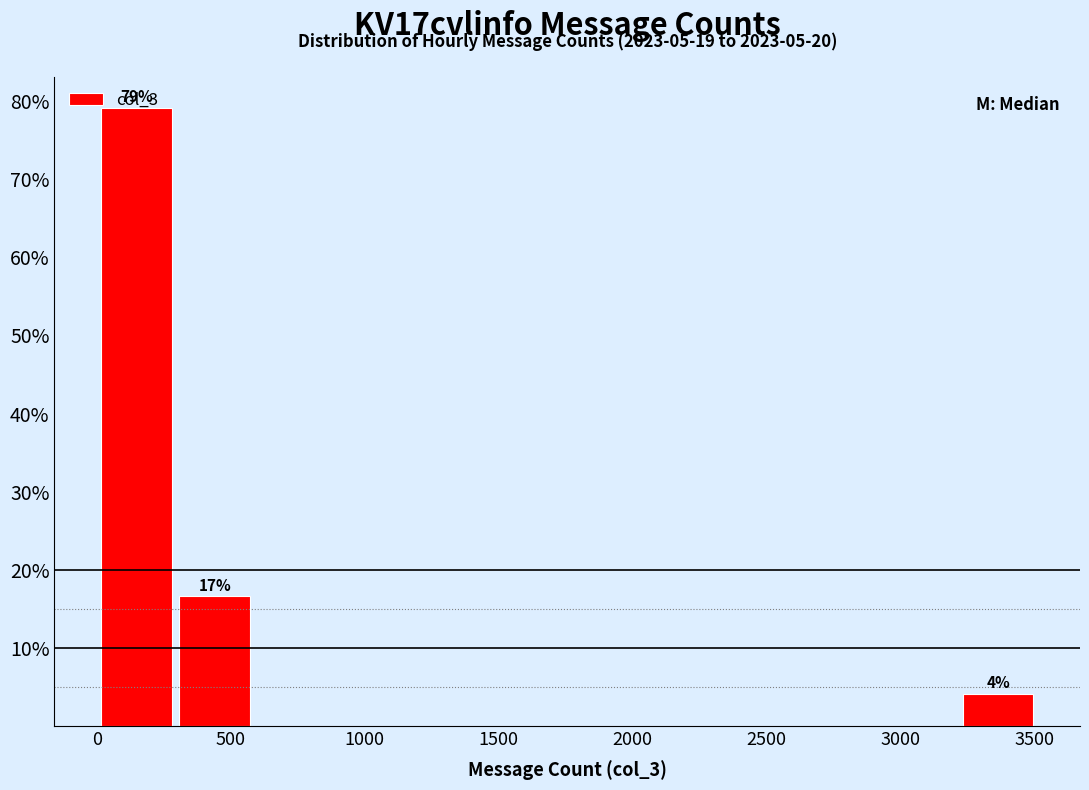

Over which range of the x-axis is the bar tallest?

0 to 300